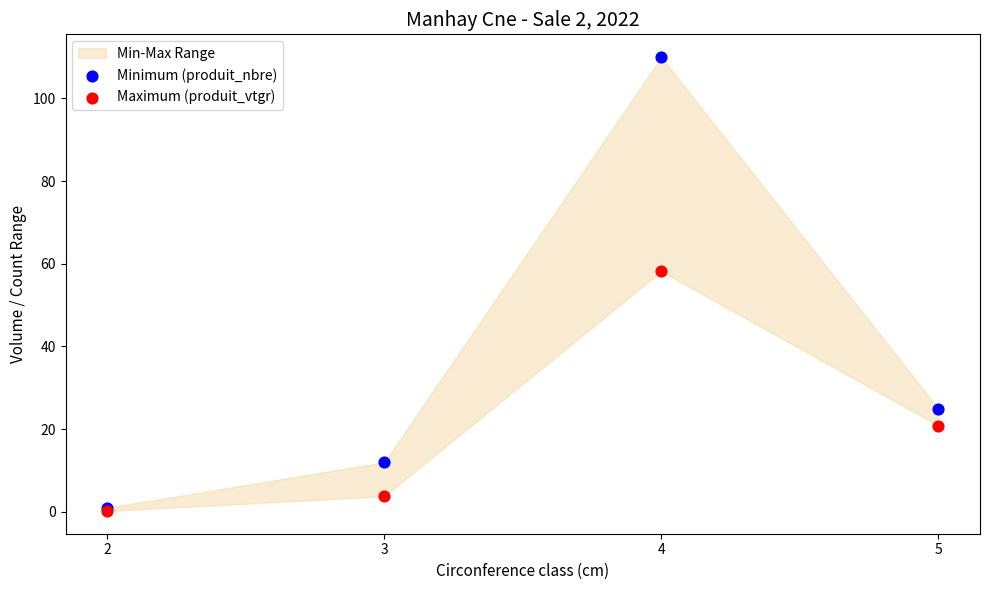

In the Minimum (produit_nbre) series, what Y value is closest to 55?

25.0